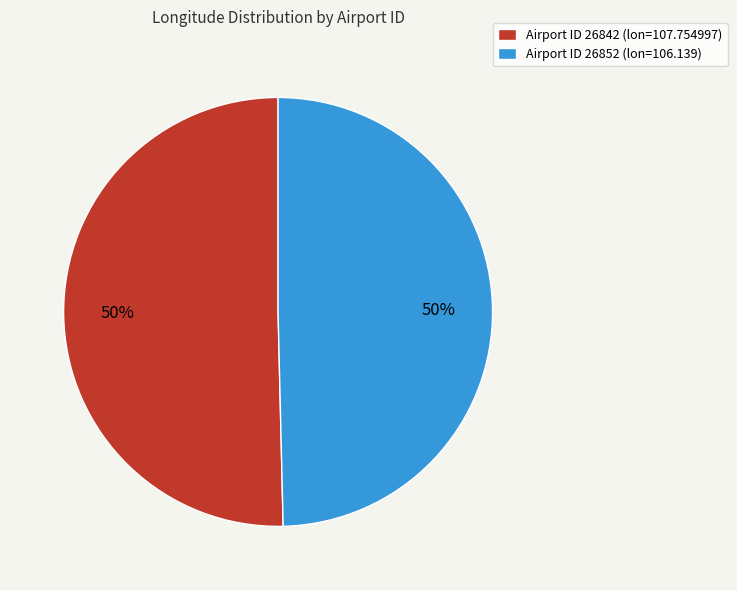

True or false: Airport ID 26842 (lon=107.754997) accounts for 50% of the total.

True